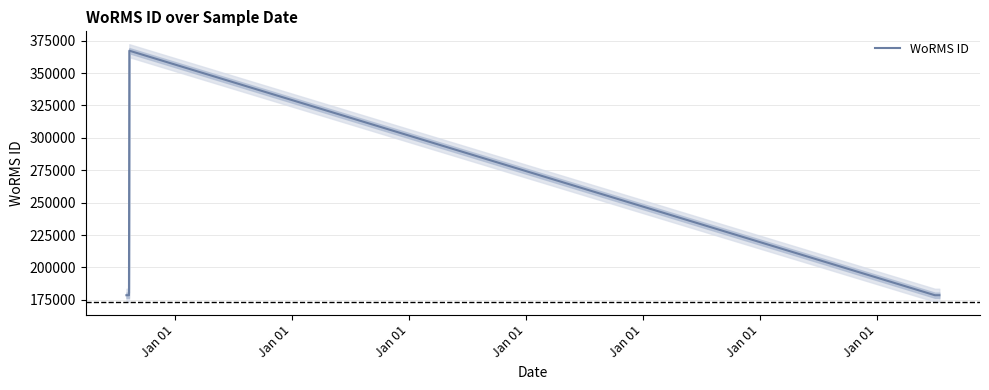

Is this an area chart (filled region under the line)?

No